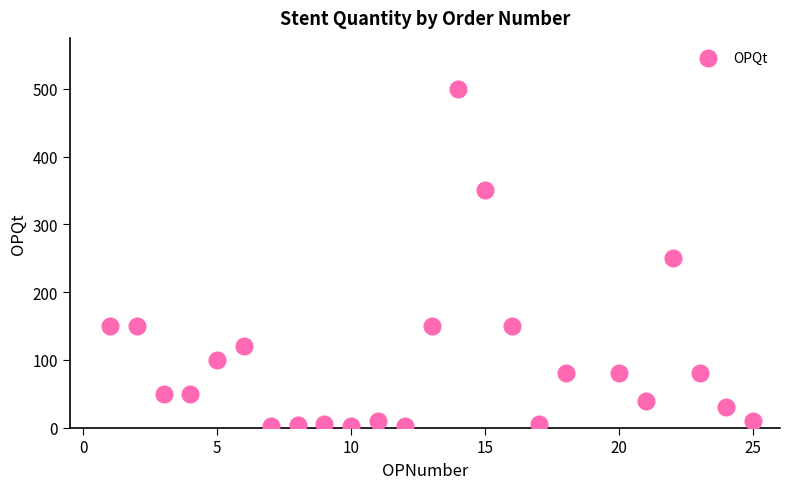

What is the range of Y values (max minus min)?

497